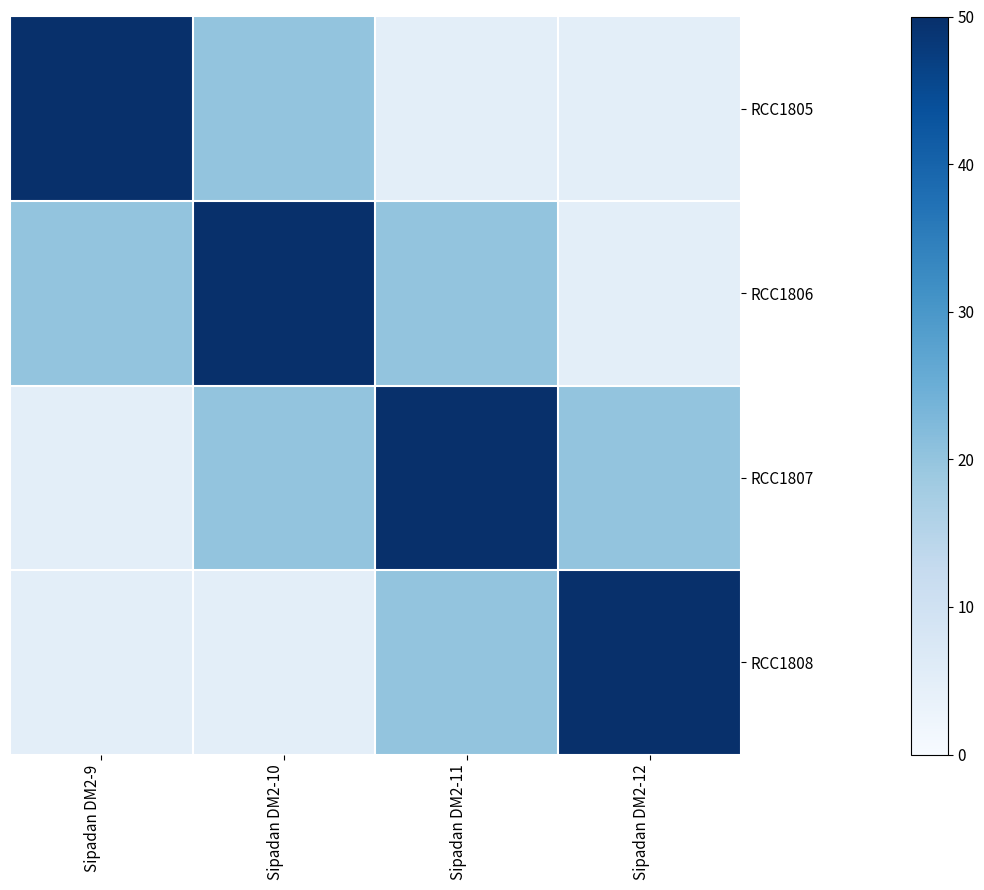

Reading left to right, what are all the values shown in this chart?

RCC1805: Sipadan DM2-9=50	Sipadan DM2-10=20	Sipadan DM2-11=5	Sipadan DM2-12=5
RCC1806: Sipadan DM2-9=20	Sipadan DM2-10=50	Sipadan DM2-11=20	Sipadan DM2-12=5
RCC1807: Sipadan DM2-9=5	Sipadan DM2-10=20	Sipadan DM2-11=50	Sipadan DM2-12=20
RCC1808: Sipadan DM2-9=5	Sipadan DM2-10=5	Sipadan DM2-11=20	Sipadan DM2-12=50